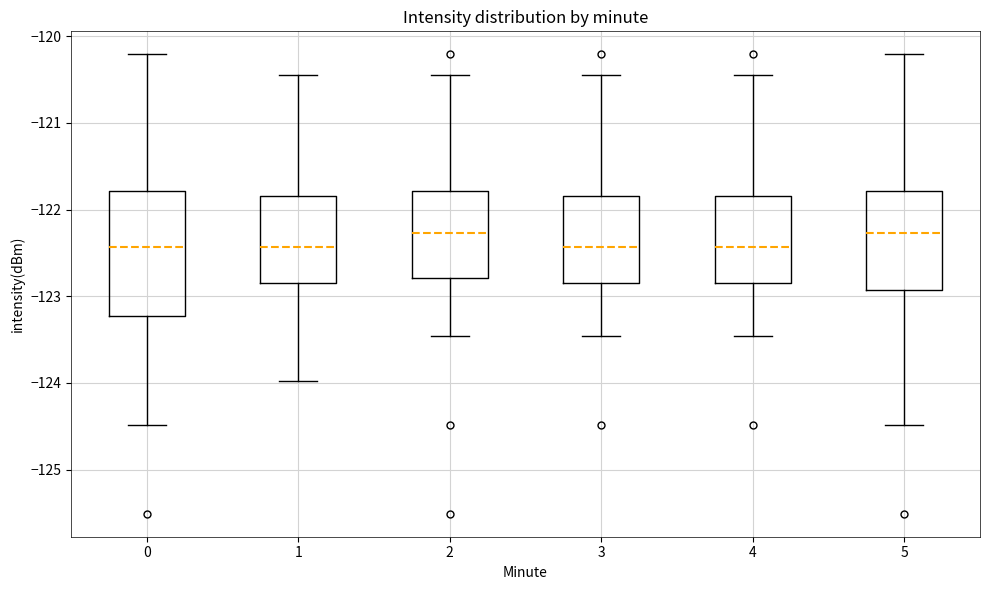

Reading left to right, read every box against the y-axis: the position of its median line, the range the box covers, and the ends of its whiskers. The values are not printed on the chart, so give them approximately, as read against the axis.

0: median -122.4, box -123.2 to -121.8, whiskers -124.5 to -120.2
1: median -122.4, box -122.9 to -121.8, whiskers -124.0 to -120.4
2: median -122.3, box -122.8 to -121.8, whiskers -123.5 to -120.4
3: median -122.4, box -122.8 to -121.8, whiskers -123.5 to -120.4
4: median -122.4, box -122.8 to -121.8, whiskers -123.5 to -120.4
5: median -122.3, box -122.9 to -121.8, whiskers -124.5 to -120.2